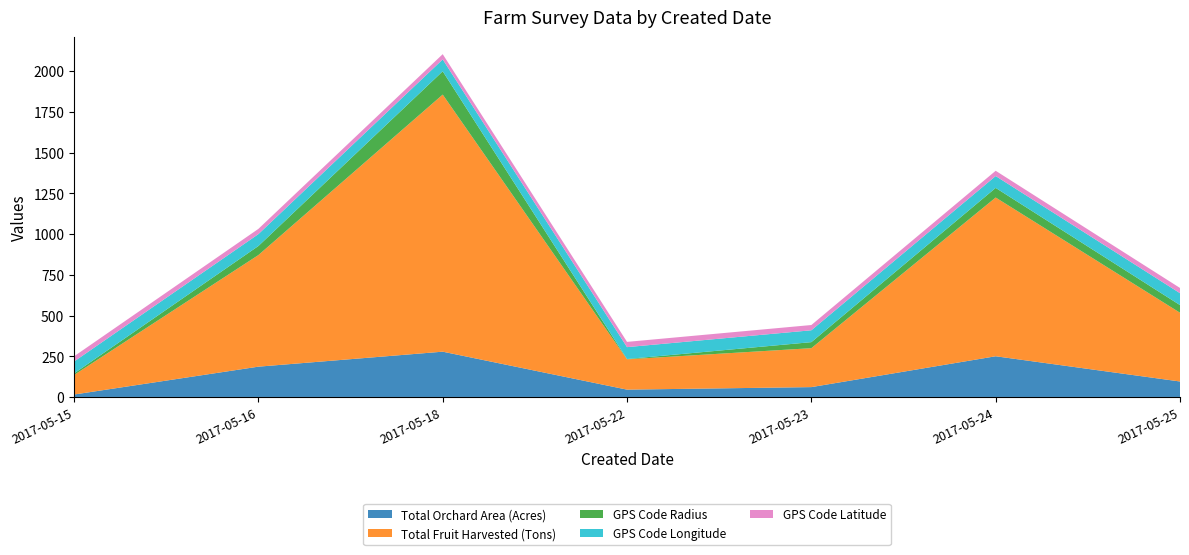

Reading left to right, extract all data points from this chart.

Total Orchard Area (Acres): 15.0	186.0	278.0	45.0	60.5	249.9	95.0
Total Fruit Harvested (Tons): 120.0	685.0	1578.0	186.0	239.0	974.4	422.0
GPS Code Radius: 9.5	55.5	143.0	2.0	37.0	59.0	47.0
GPS Code Longitude: 73.0	73.0	72.9	72.9	72.9	72.9	73.0
GPS Code Latitude: 32.1	32.2	32.2	32.2	32.2	32.2	32.1